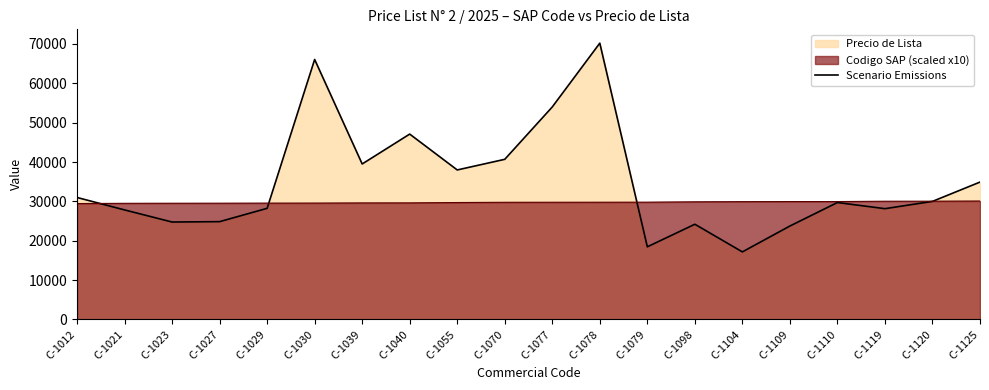

What is the minimum value shown in the chart?

17167.7